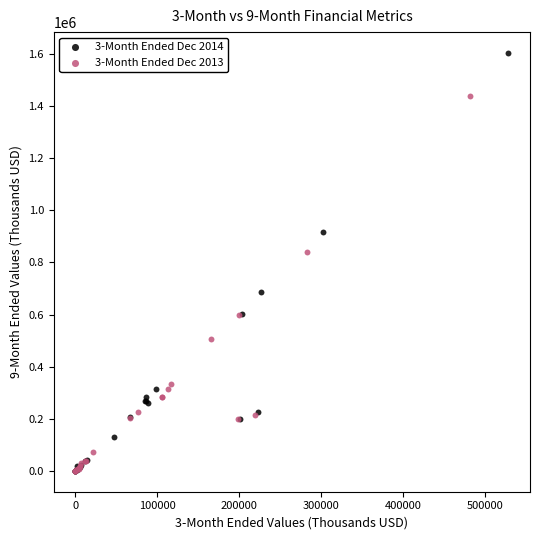

Which series contains the highest Y value?

3-Month Ended Dec 2014